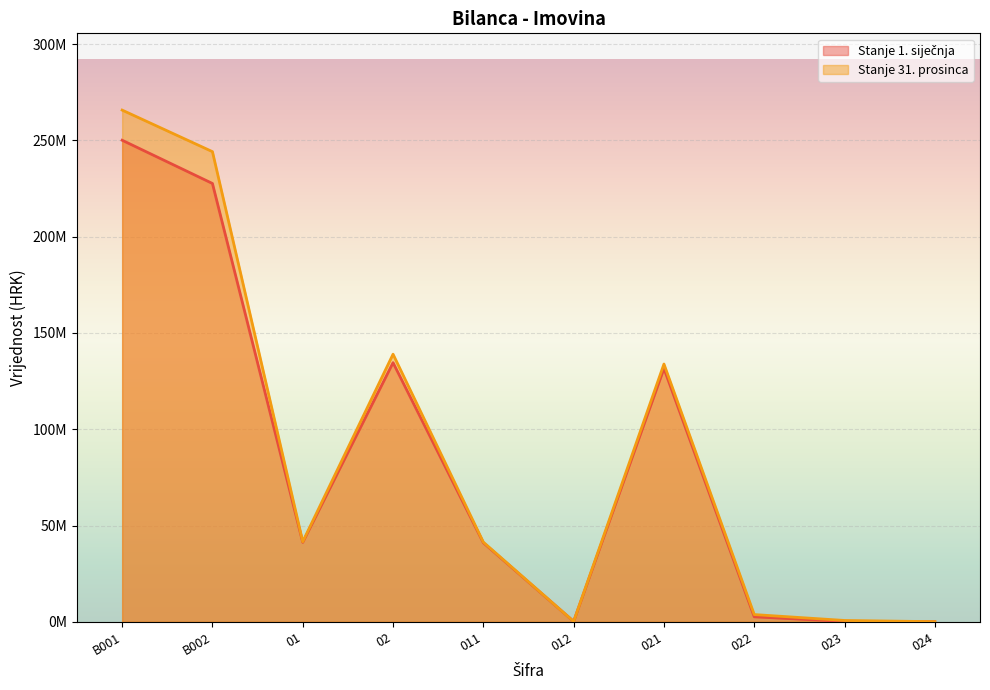

Where is the first local maximum for Stanje 31. prosinca?

02